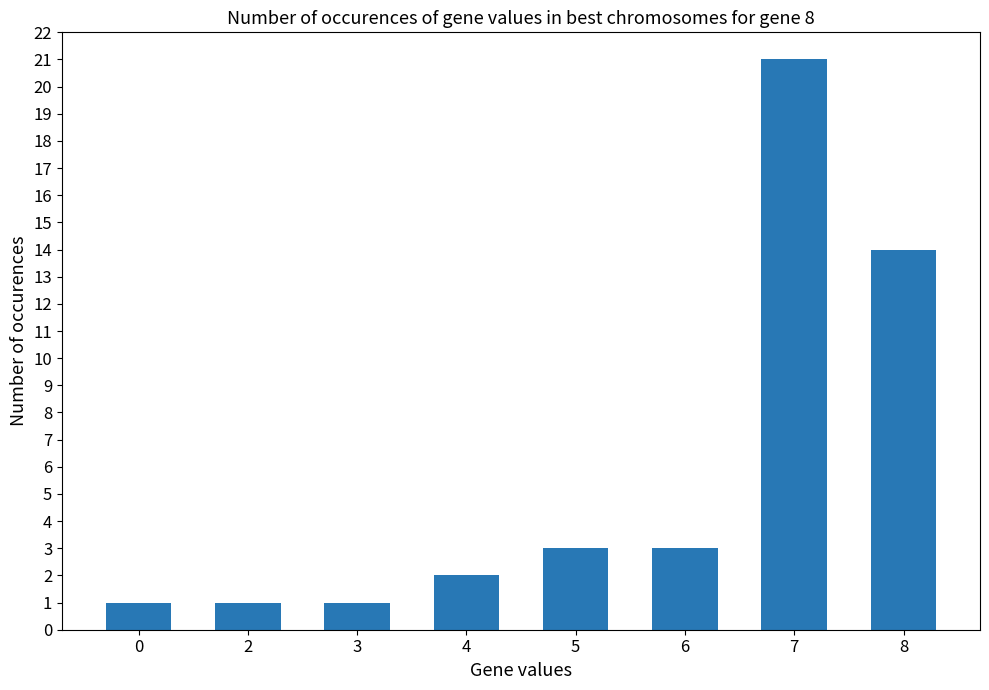

How many values are below 3?

4